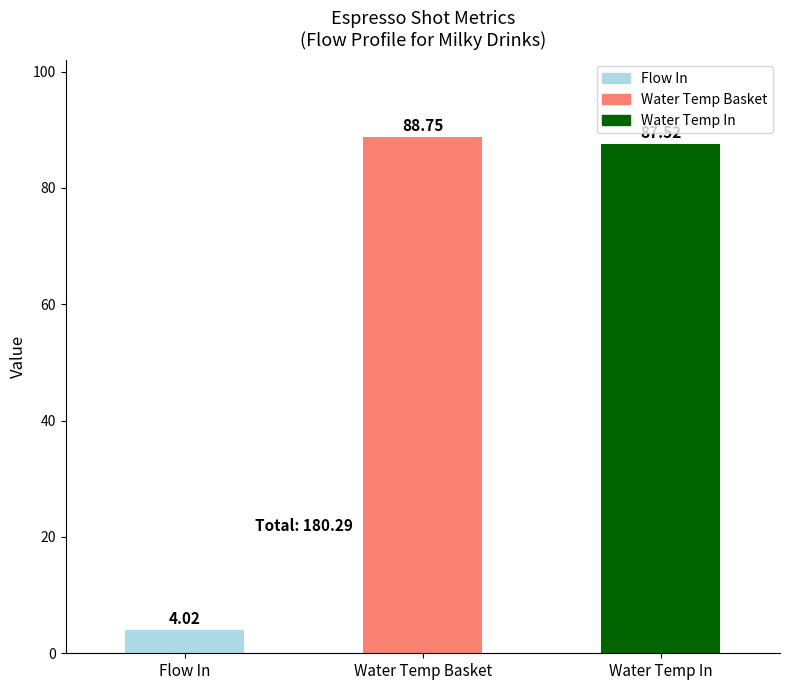

Does the chart contain any negative values?

No